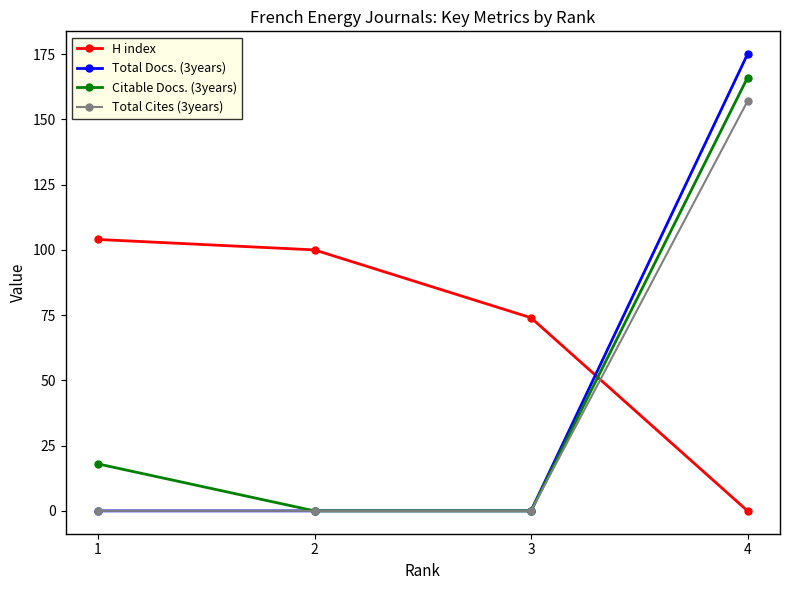

True or false: H index has a value of 56 at 4.

False